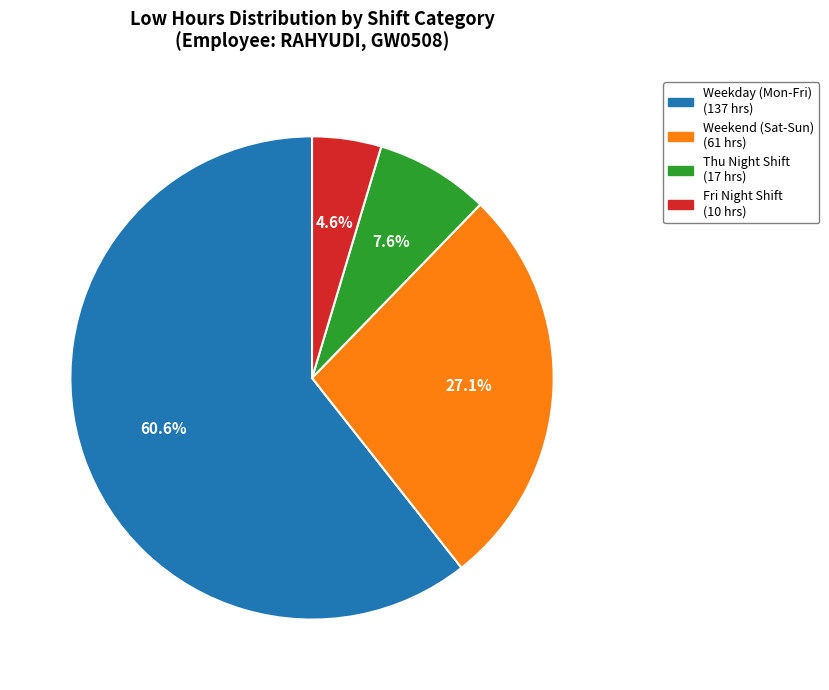

Is there a majority slice in this chart?

Yes